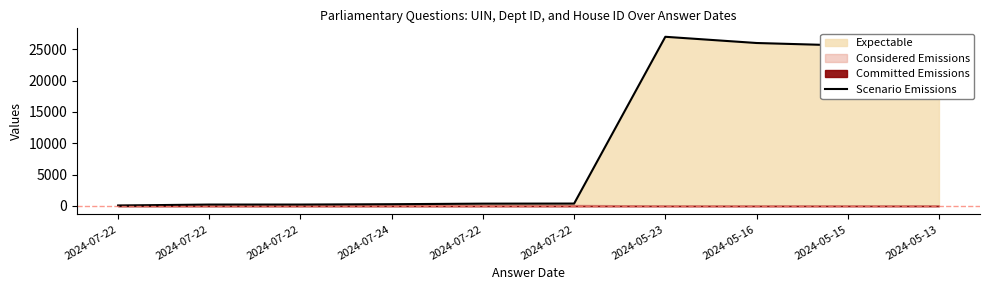

What is the change in value from 2024-05-23 to 2024-05-16?

-991